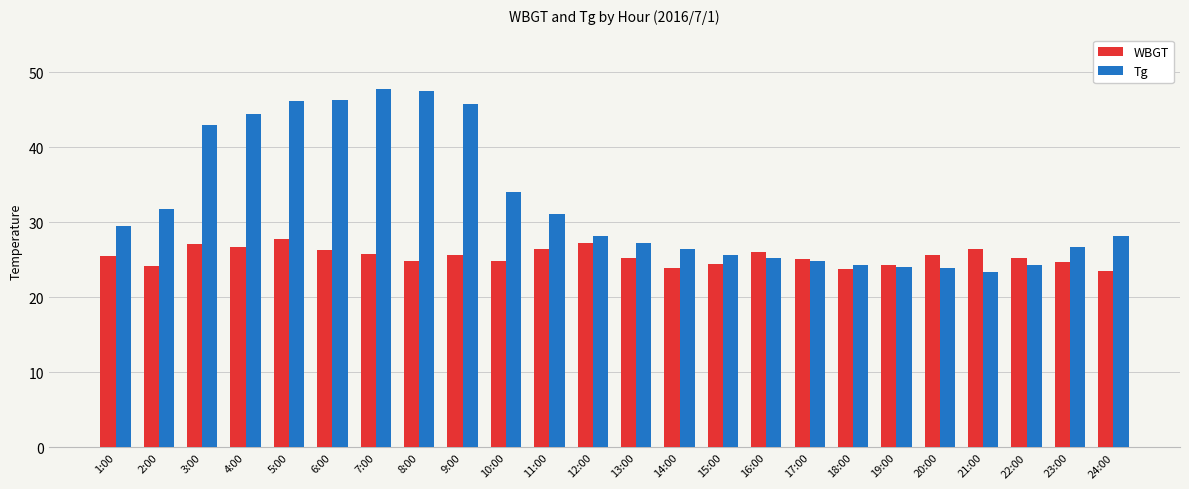

Rank the series by their average value, from highest to lowest.

Tg, WBGT